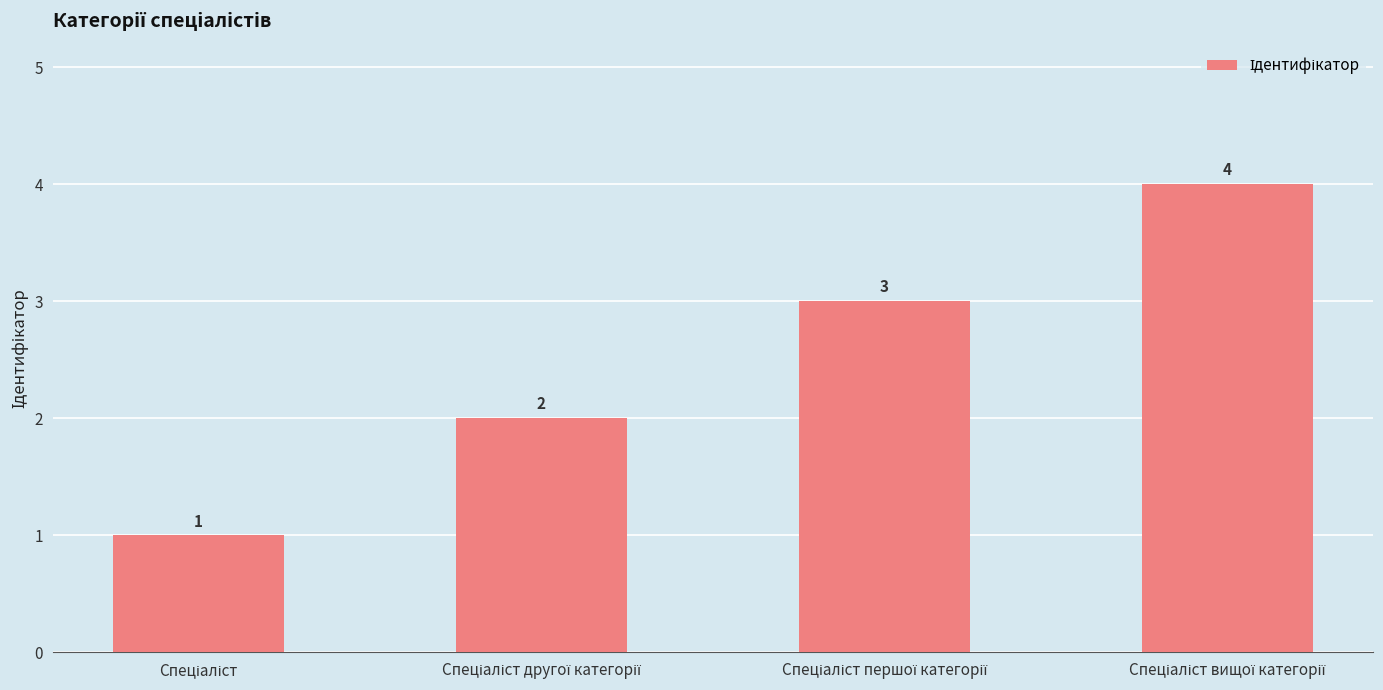

What is the greatest value displayed?

4